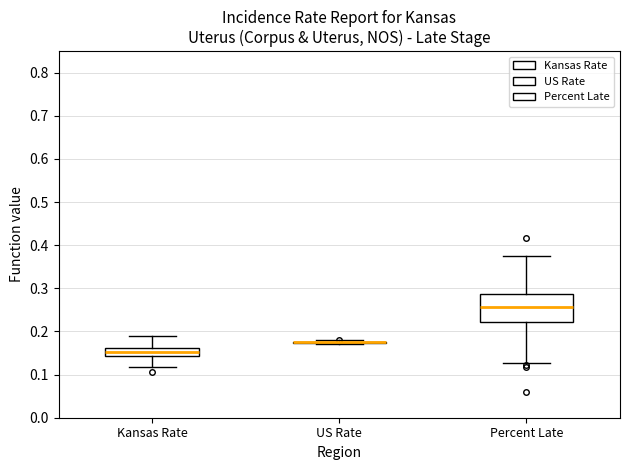

Reading left to right, transcribe this box plot: for each box, give where its median line is, the range the box spans, and where its two whiskers end, as read against the y-axis. The values are not printed on the chart, so give them approximately, as read against the axis.

Kansas Rate: median 0.15, box 0.14 to 0.16, whiskers 0.12 to 0.19
US Rate: box collapsed to a line at 0.18, whiskers 0.17 to 0.18
Percent Late: median 0.26, box 0.22 to 0.29, whiskers 0.13 to 0.38